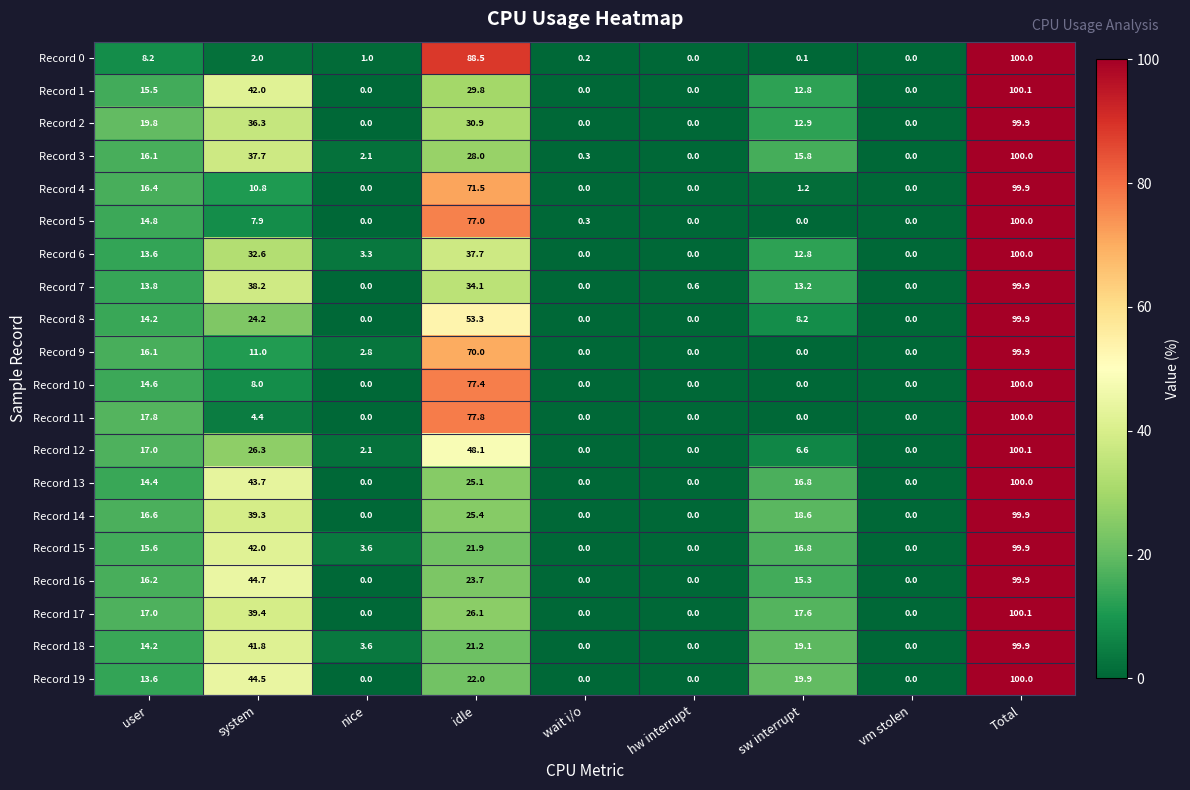

Between idle and sw interrupt, which series saw the biggest shift?

Record 0